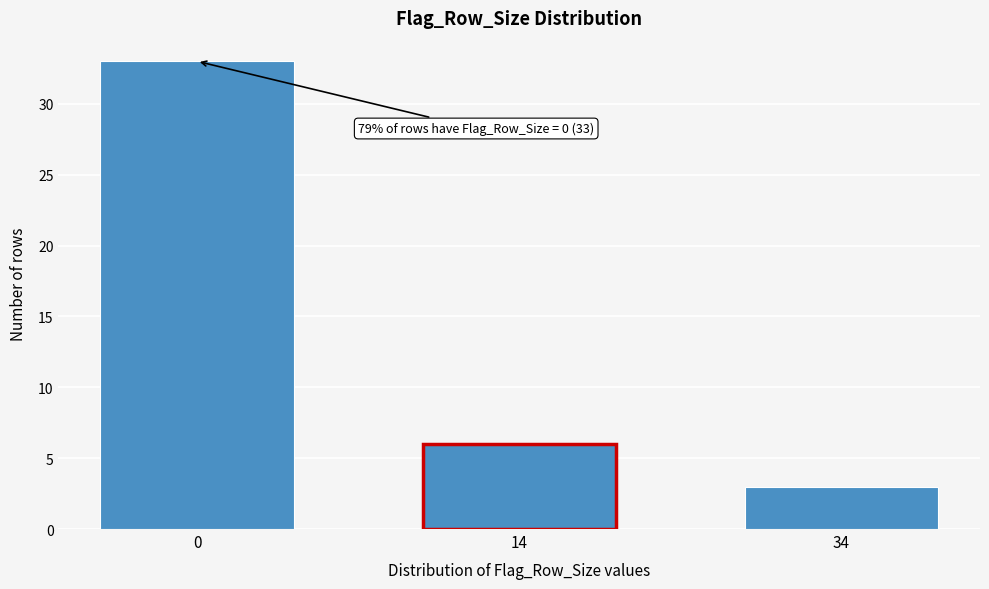

Reading left to right, transcribe all the data shown in this chart.

0=33	14=6	34=3